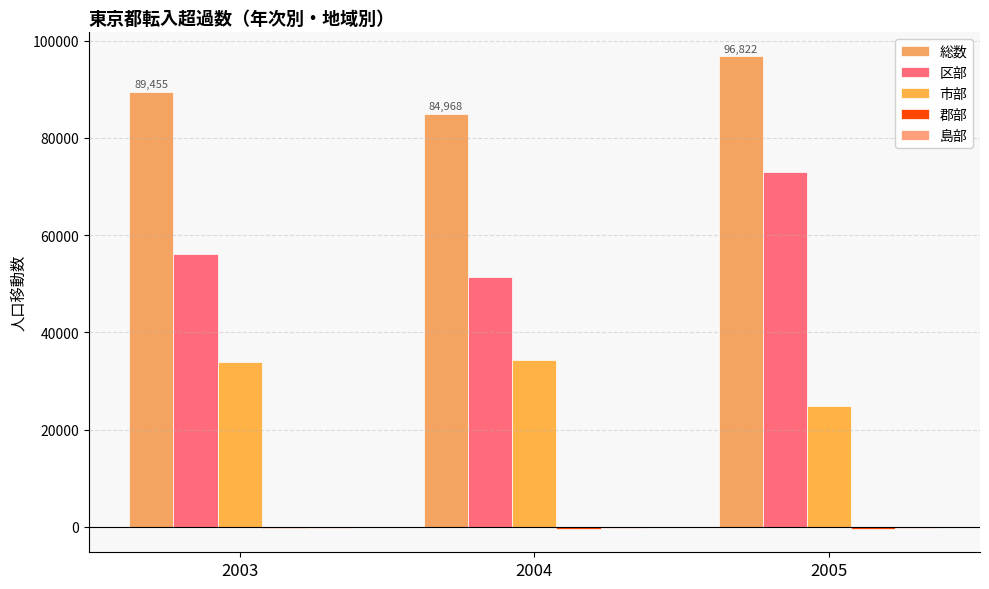

What is the difference between the maximum and minimum values in the 郡部 series?

119